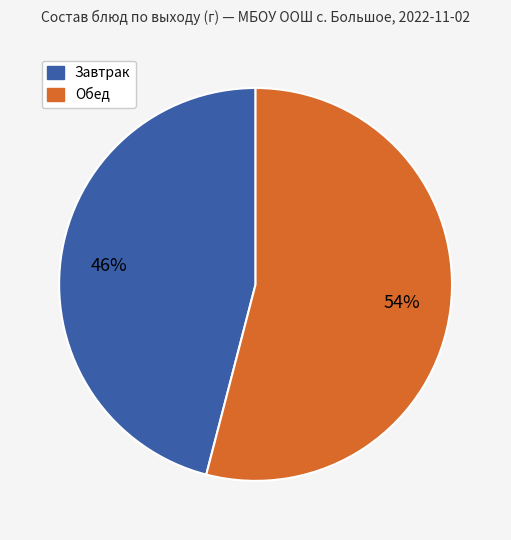

Does any single category account for the majority?

Yes